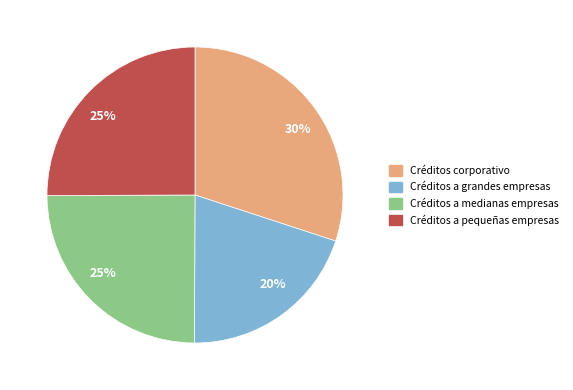

To the nearest percent, what is the average slice percentage?

25%